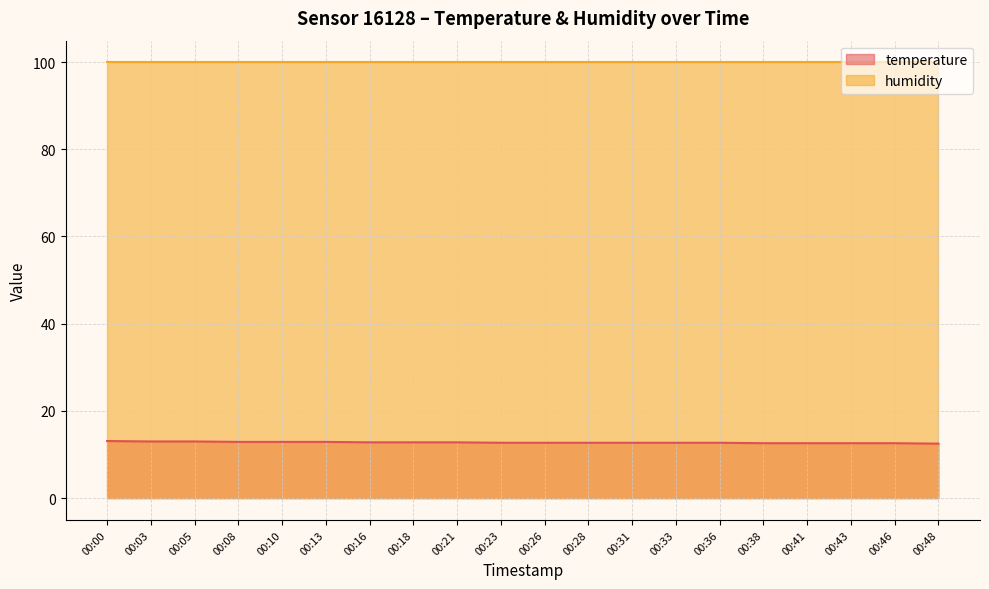

Reading left to right, list all the values displayed in this chart.

13.1	13.0	13.0	12.9	12.9	12.9	12.8	12.8	12.8	12.7	12.7	12.7	12.7	12.7	12.7	12.6	12.6	12.6	12.6	12.5